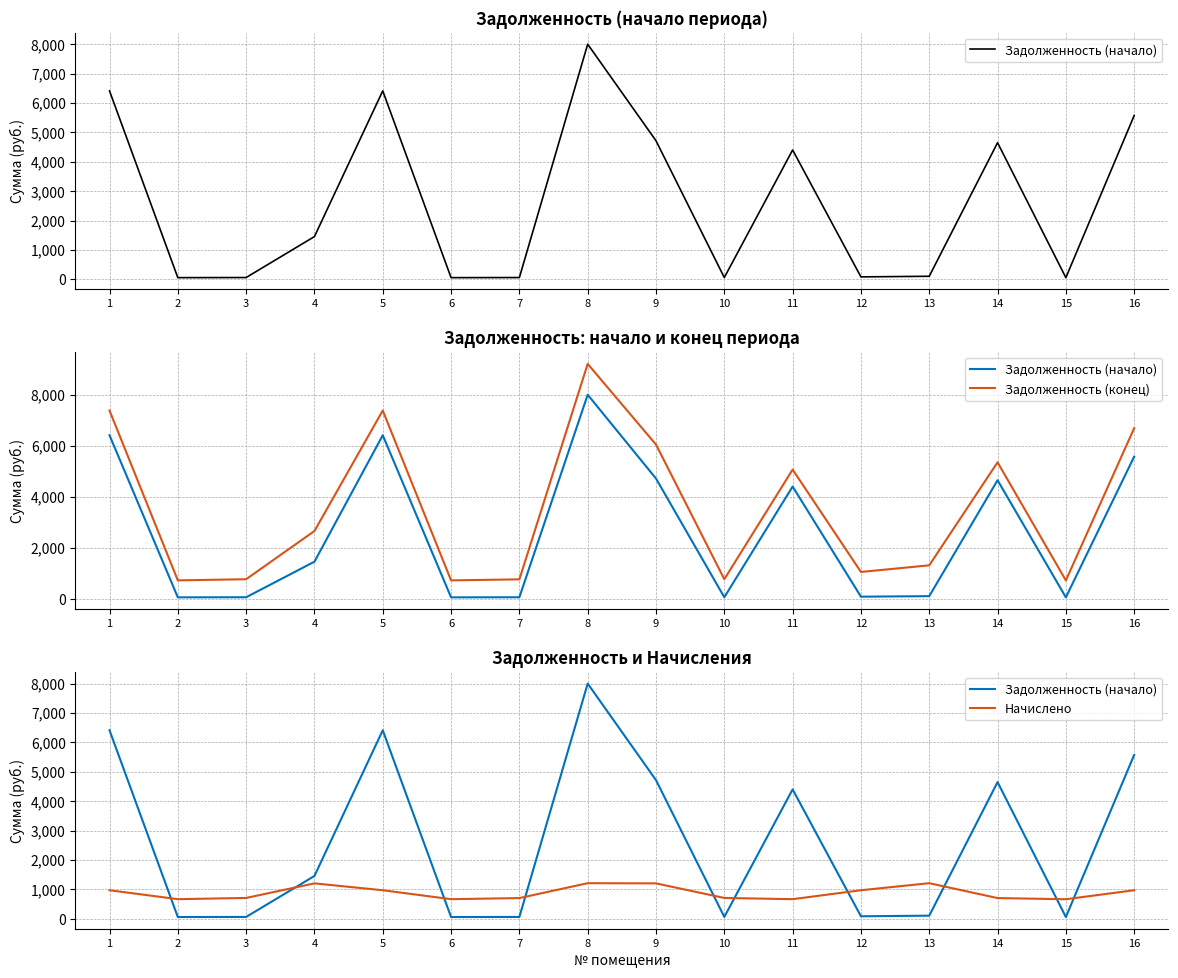

How many categories are shown in the chart?

16